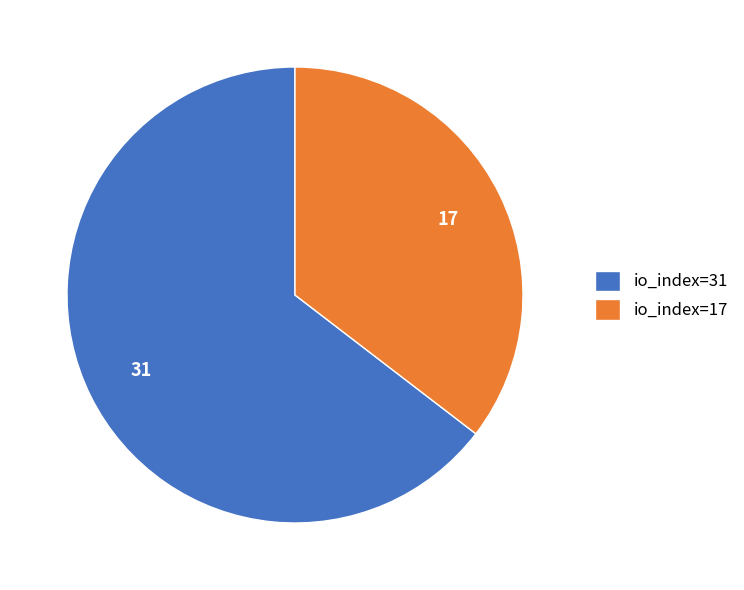

What is the ratio of the value at io_index=31 to the value at io_index=17?

1.8